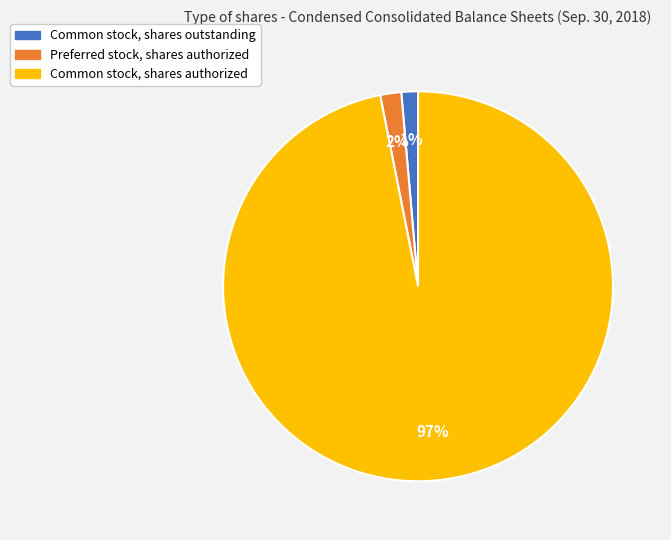

Count the number of slices in the pie.

3